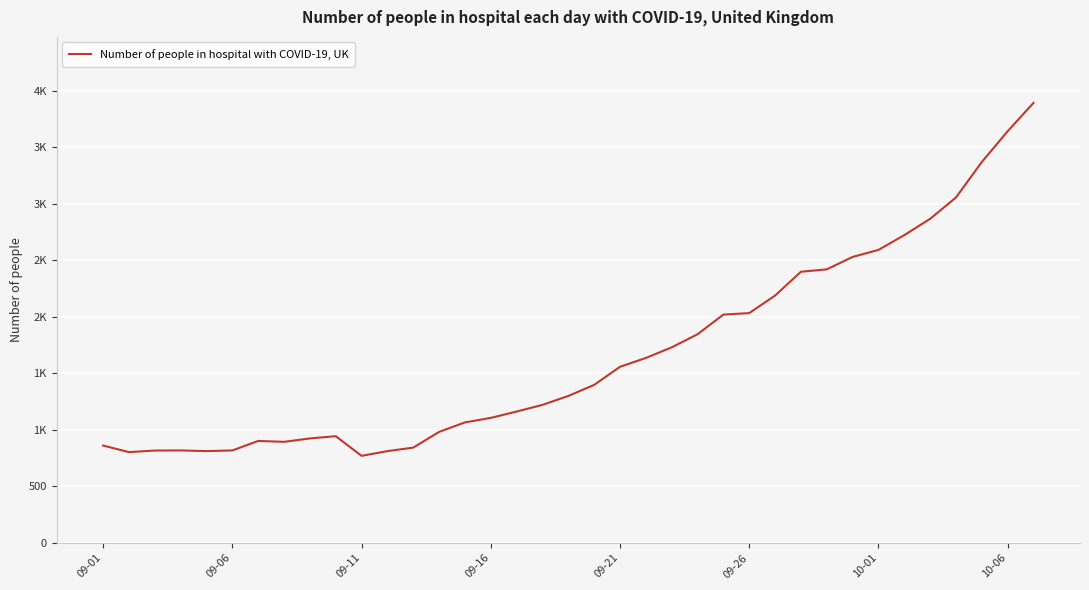

Does the chart have visible grid lines?

Yes